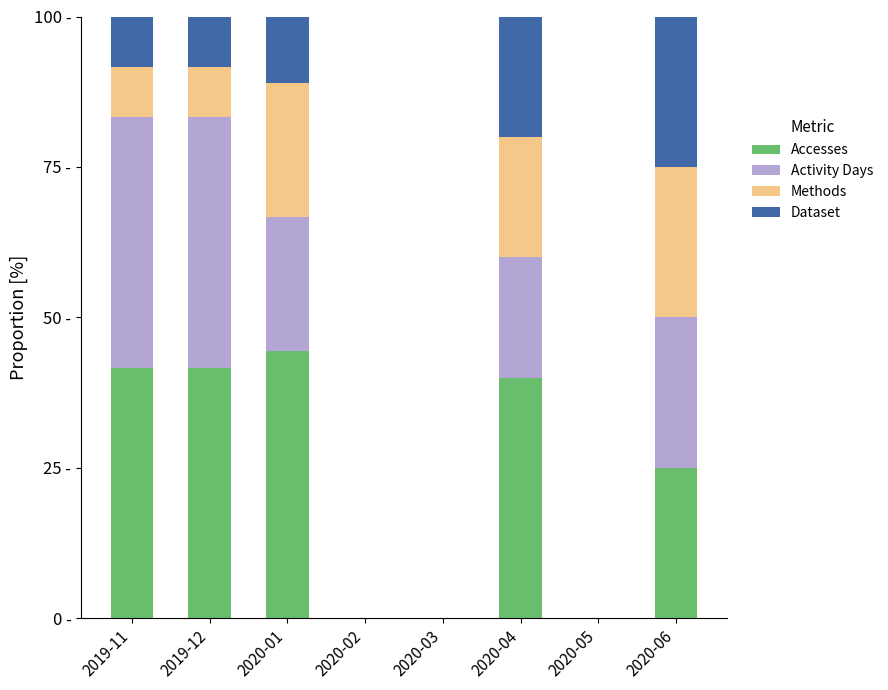

Are the bars grouped side by side (vs. stacked)?

No